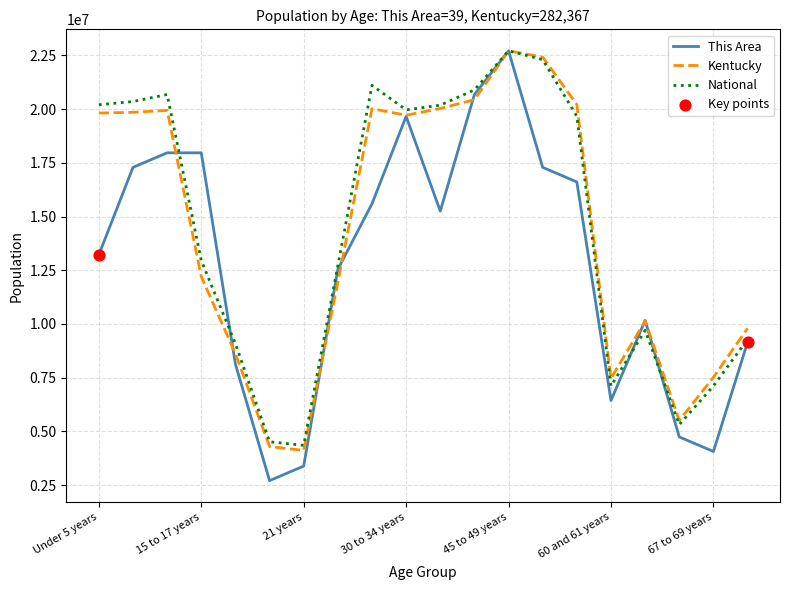

At how many categories does at least one series exceed 7997518?

15